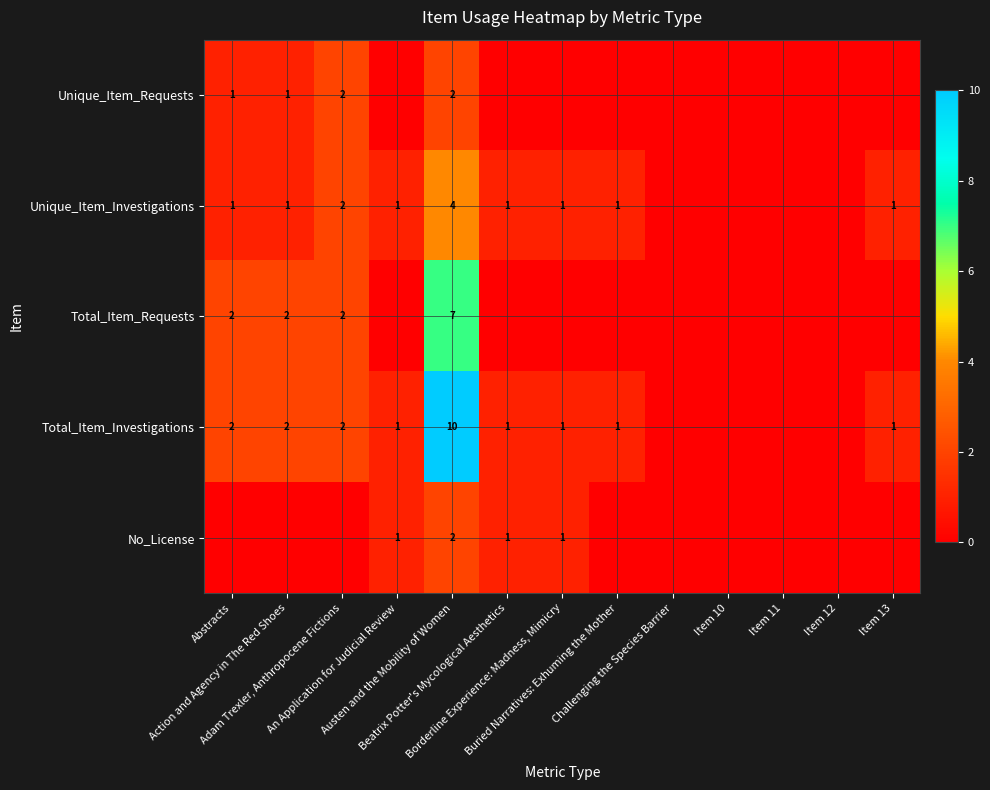

List the labels in order of Unique_Item_Requests value, largest first.

Adam Trexler, Anthropocene Fictions, Austen and the Mobility of Women, Abstracts, Action and Agency in The Red Shoes, An Application for Judicial Review, Beatrix Potter's Mycological Aesthetics, Borderline Experience: Madness, Mimicry, Buried Narratives: Exhuming the Mother, Challenging the Species Barrier, Item 10, Item 11, Item 12, Item 13